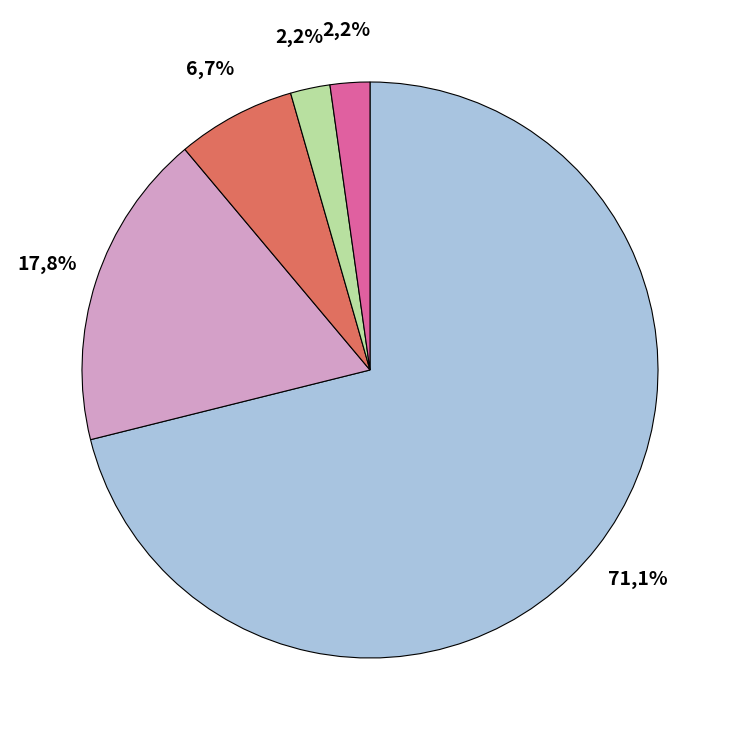

How many segments does this pie chart have?

5